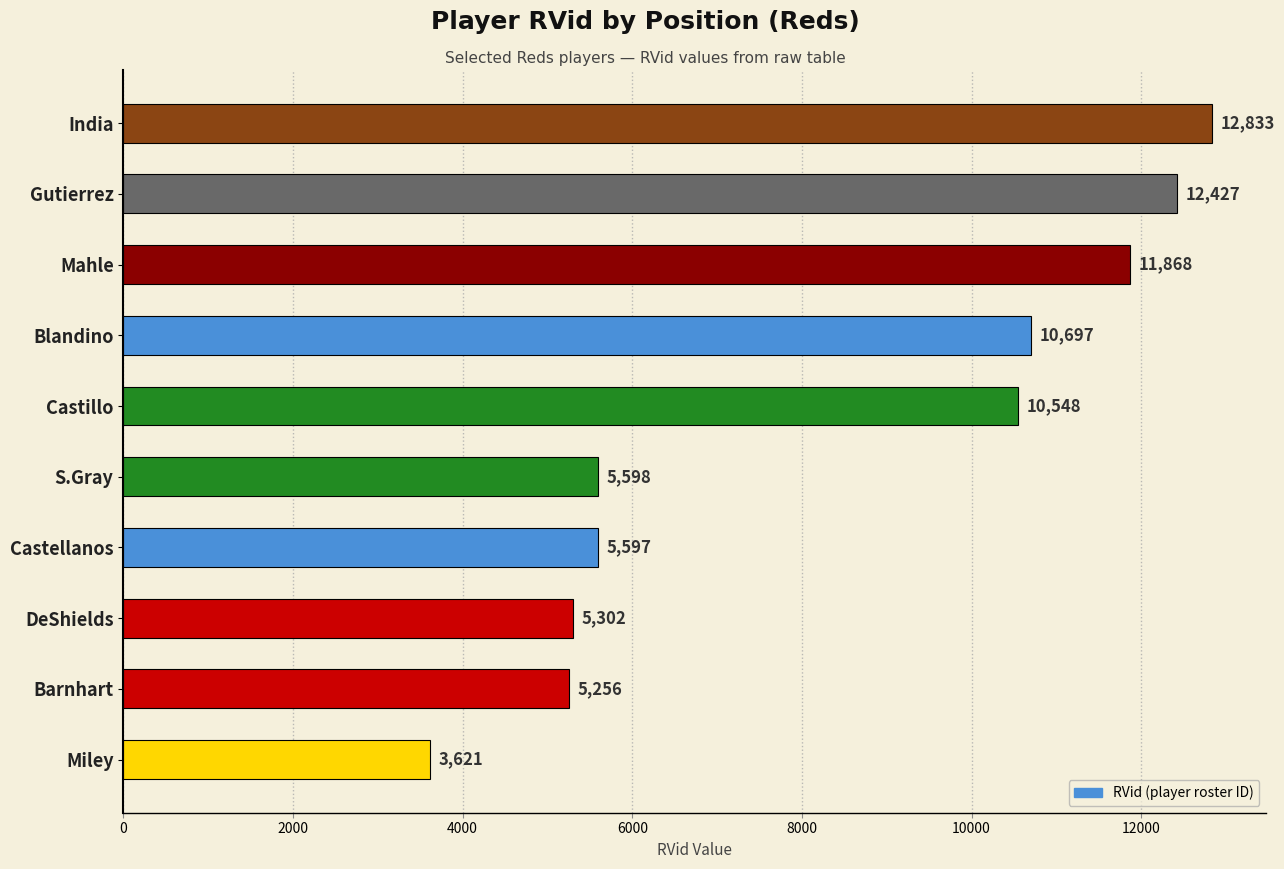

What position from the top is Mahle?

3